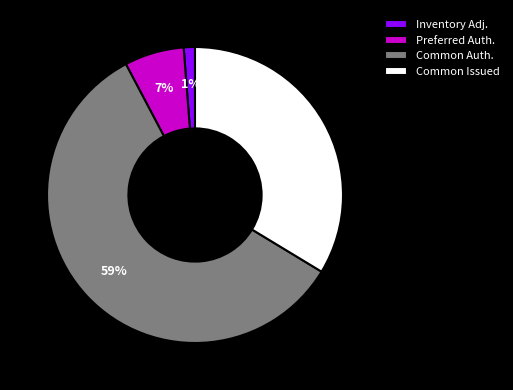

Which category has the biggest portion of the pie?

Common Auth.